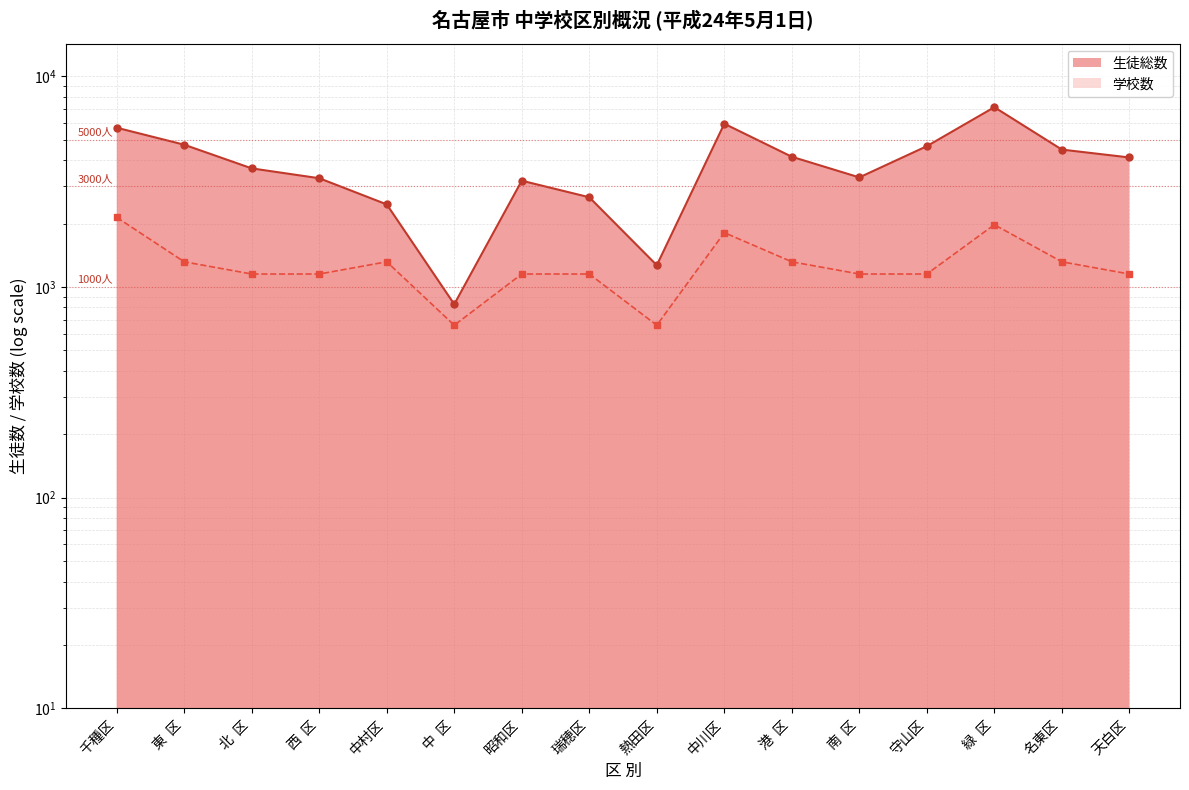

True or false: 学校数 (scaled line) and 生徒総数 (line) intersect in this chart.

False